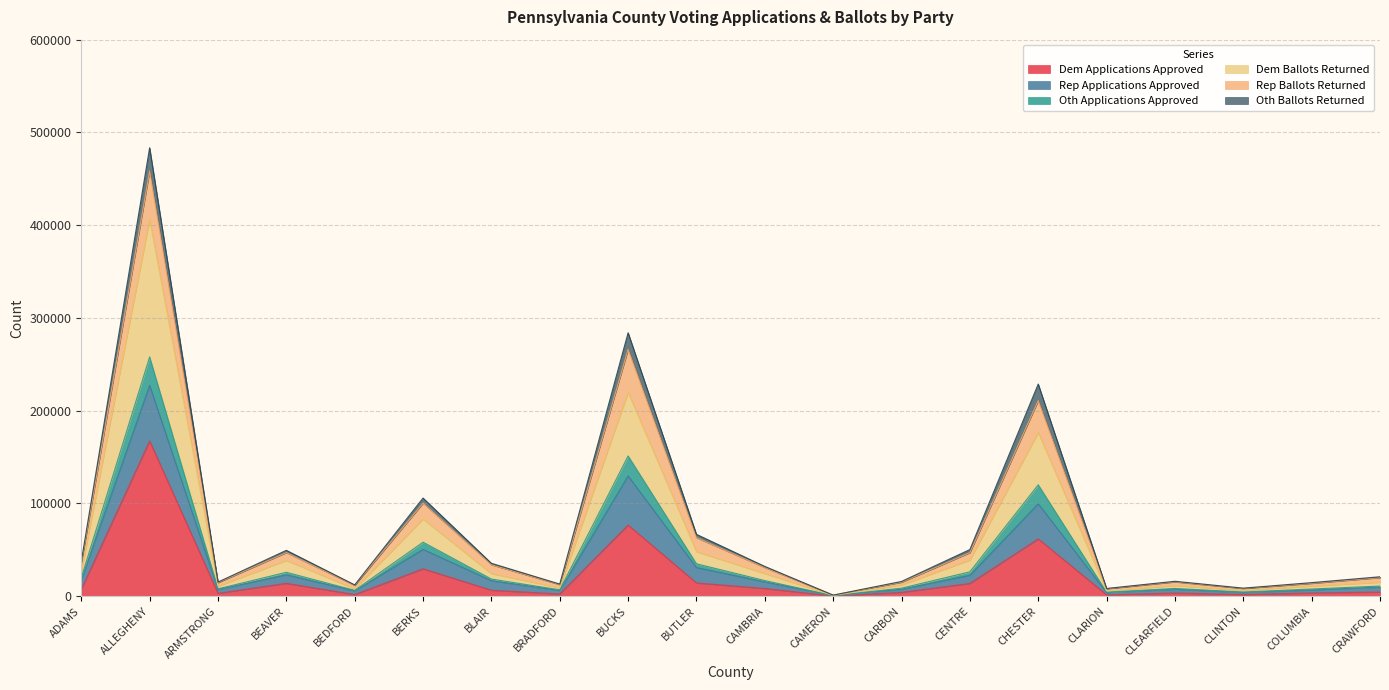

At which category is the sum across all series the highest?

ALLEGHENY